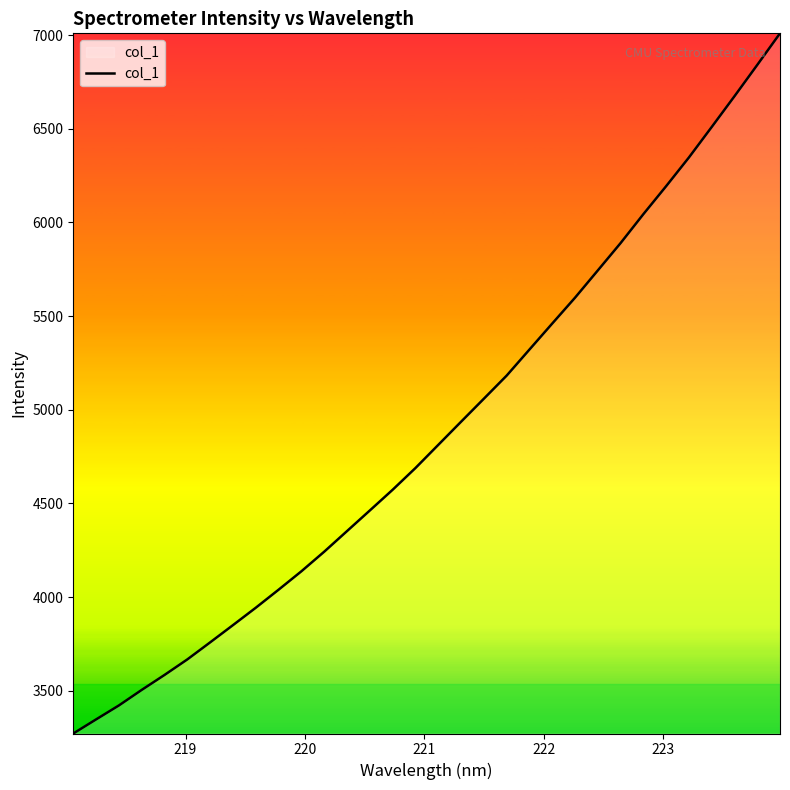

What is the greatest value displayed?

7009.4